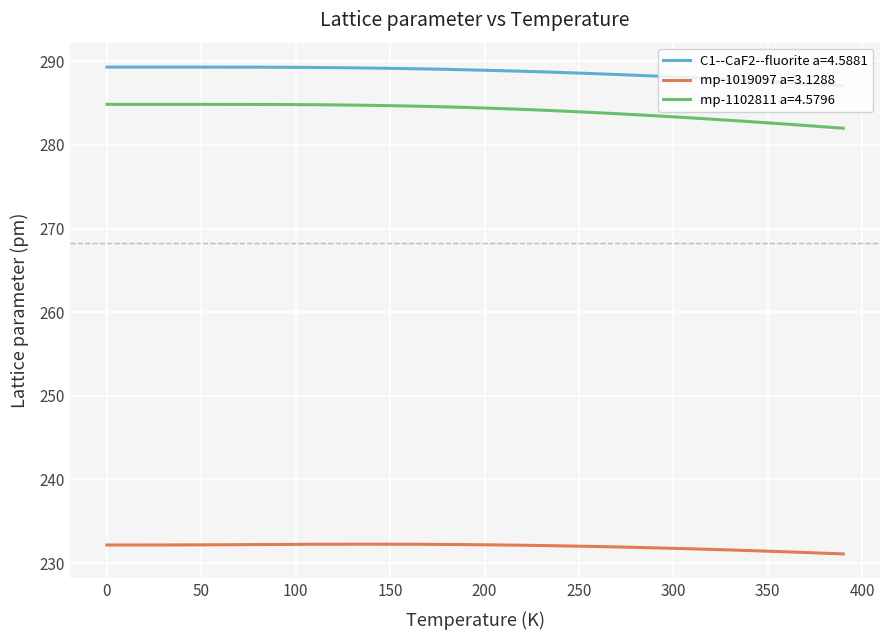

Which series has the largest total across all categories?

C1--CaF2--fluorite a=4.5881